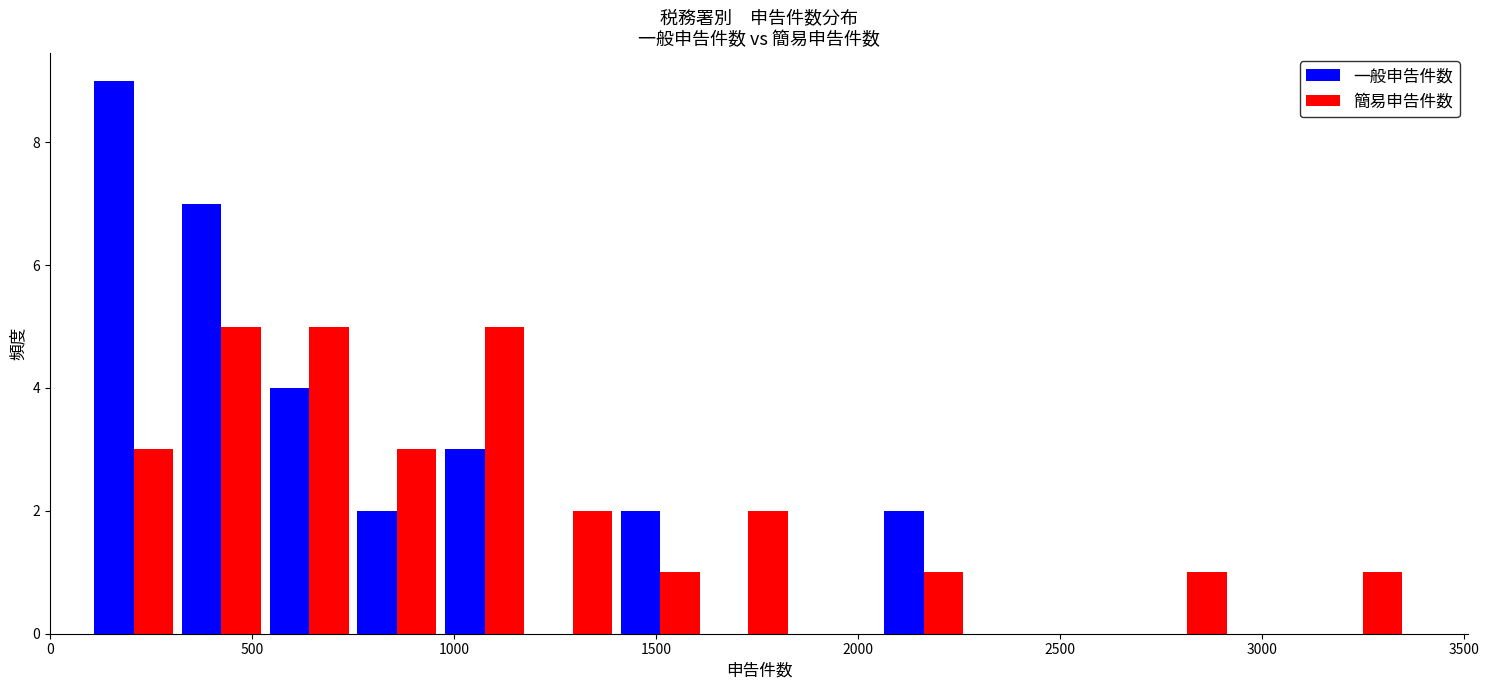

Reading left to right, transcribe this chart: for each range on the x-axis, give the height of each series' bar. Neither the bar edges nor the heights are printed on the chart, so give them approximately, as read against the axes.

100 to 300: 一般申告件数=9	簡易申告件数=3
300 to 550: 一般申告件数=7	簡易申告件数=5
550 to 750: 一般申告件数=4	簡易申告件数=5
750 to 950: 一般申告件数=2	簡易申告件数=3
950 to 1200: 一般申告件数=3	簡易申告件数=5
1200 to 1400: 一般申告件数=0	簡易申告件数=2
1400 to 1600: 一般申告件数=2	簡易申告件数=1
1600 to 1850: 一般申告件数=0	簡易申告件数=2
1850 to 2050: 一般申告件数=0	簡易申告件数=0
2050 to 2250: 一般申告件数=2	簡易申告件数=1
2250 to 2500: 一般申告件数=0	簡易申告件数=0
2500 to 2700: 一般申告件数=0	簡易申告件数=0
2700 to 2900: 一般申告件数=0	簡易申告件数=1
2900 to 3150: 一般申告件数=0	簡易申告件数=0
3150 to 3350: 一般申告件数=0	簡易申告件数=1